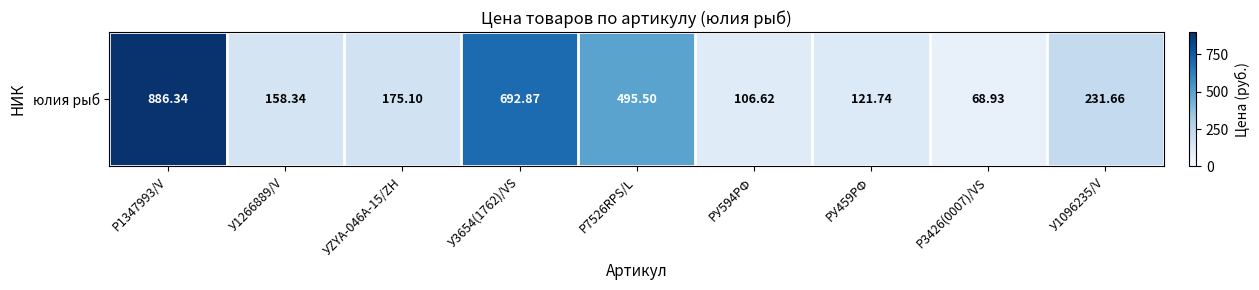

Where does the data first go above 175?

Р1347993/V